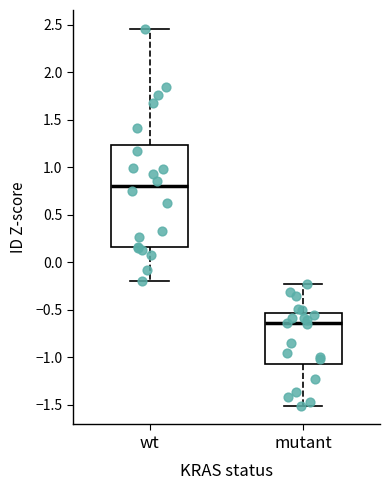

Which box is the tallest, from its lower edge to its upper edge?

wt